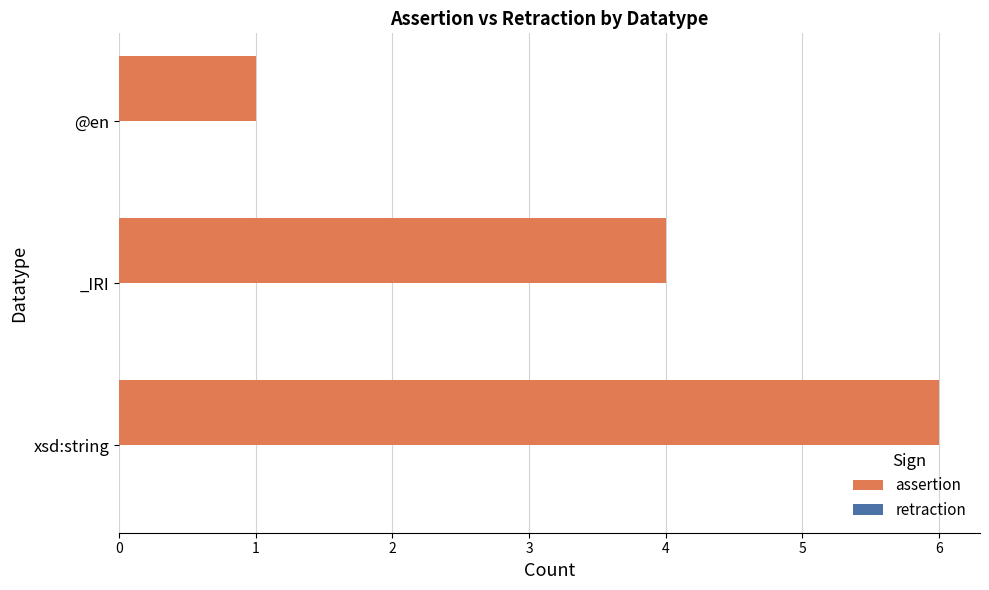

Are the bars horizontal?

Yes